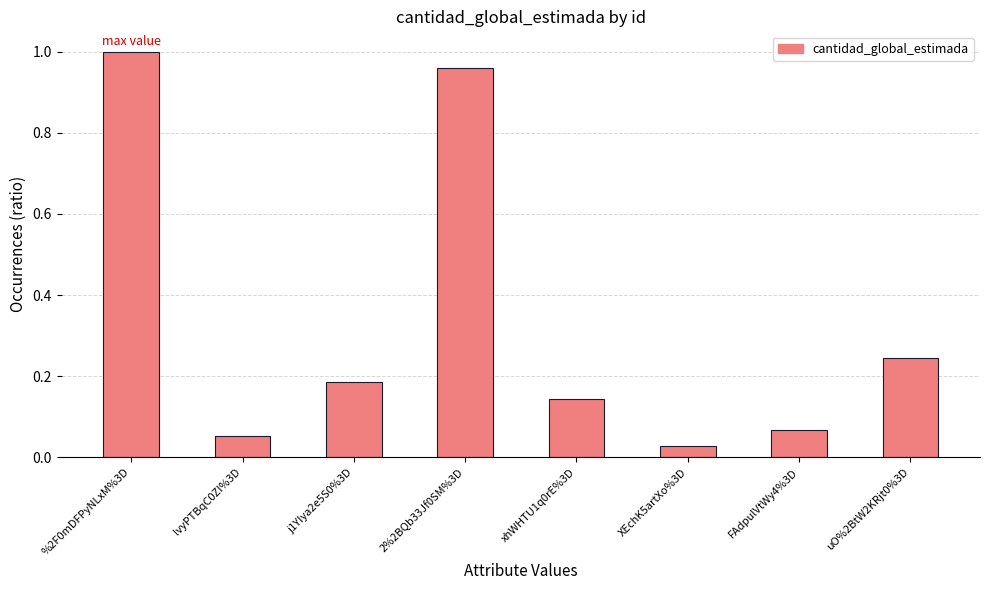

At which category does the chart reach its minimum across all series?

XEchK5artXo%3D